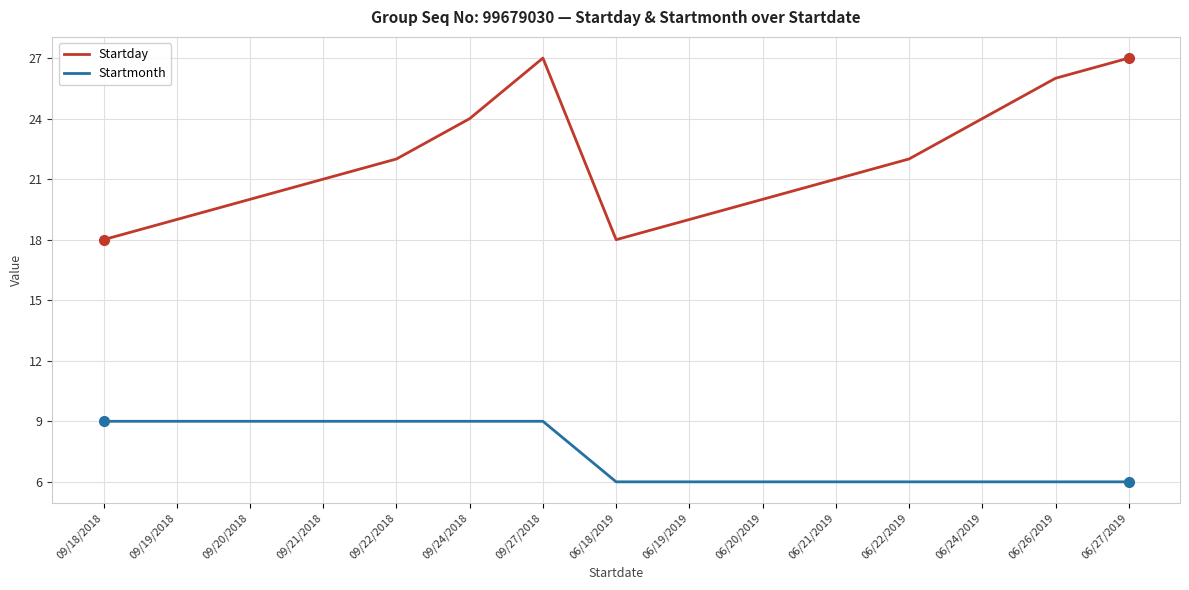

What is the total value across all series at 06/21/2019?

27